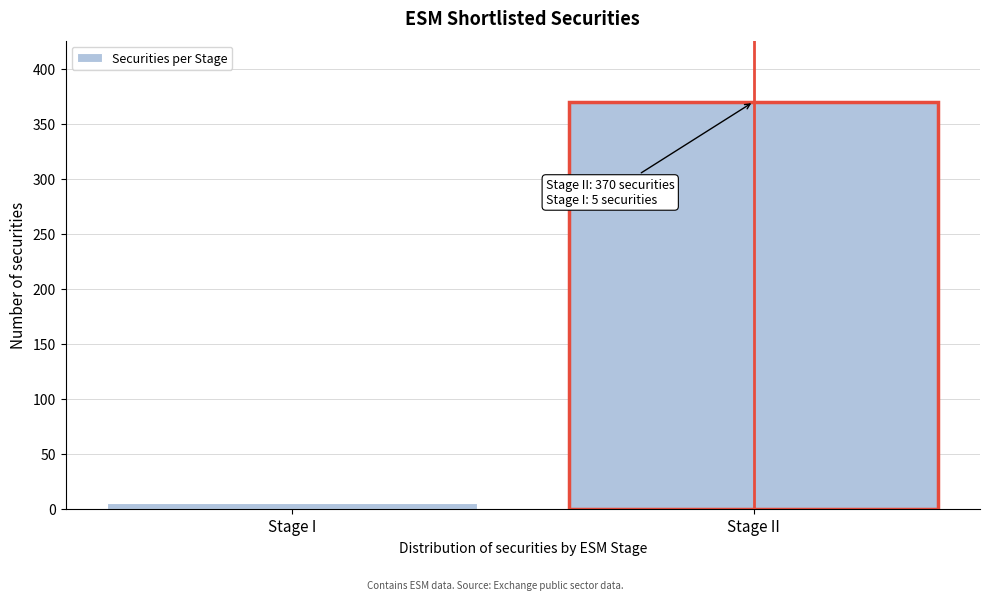

Reading left to right, extract all data points from this chart.

5	370